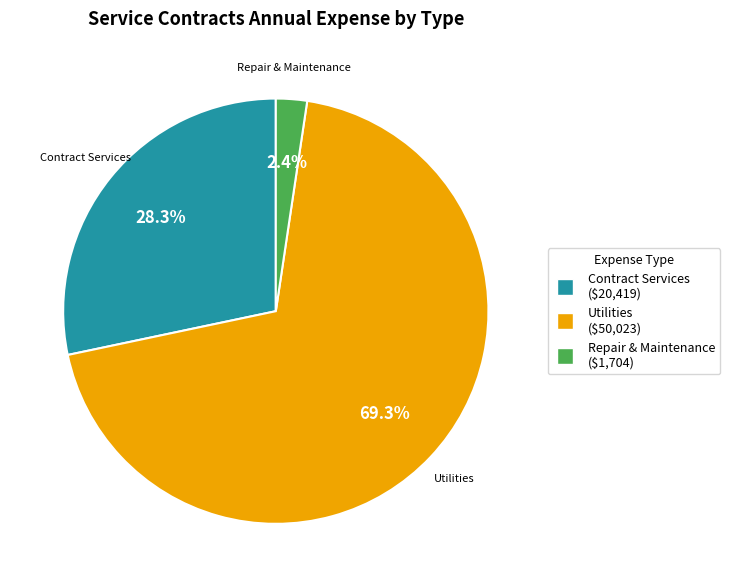

Is there a majority slice in this chart?

Yes